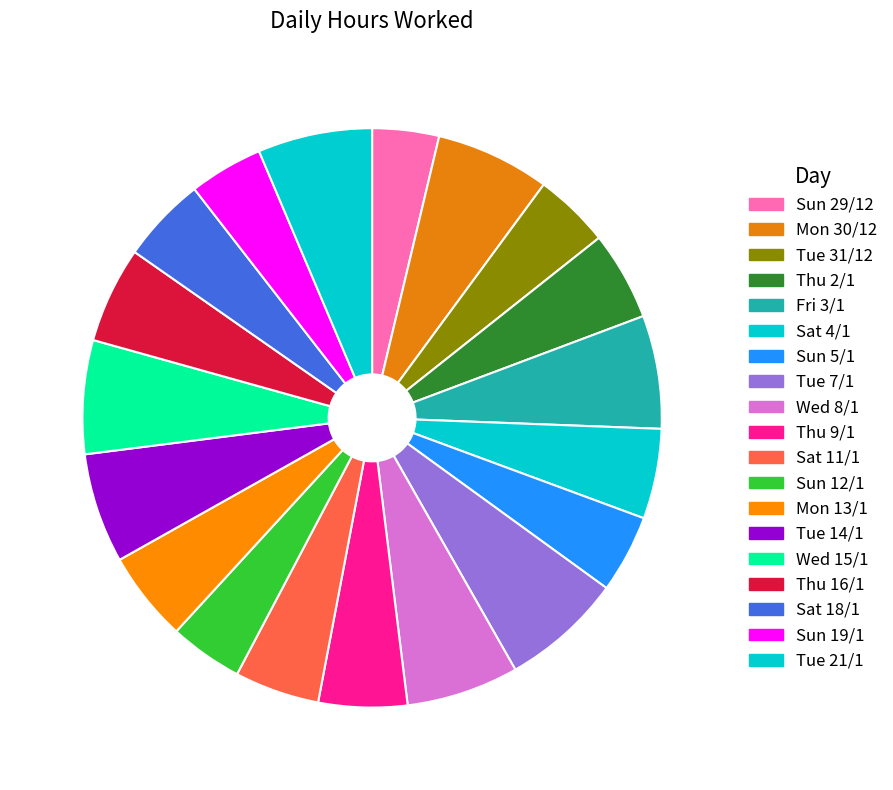

How many segments does this pie chart have?

19